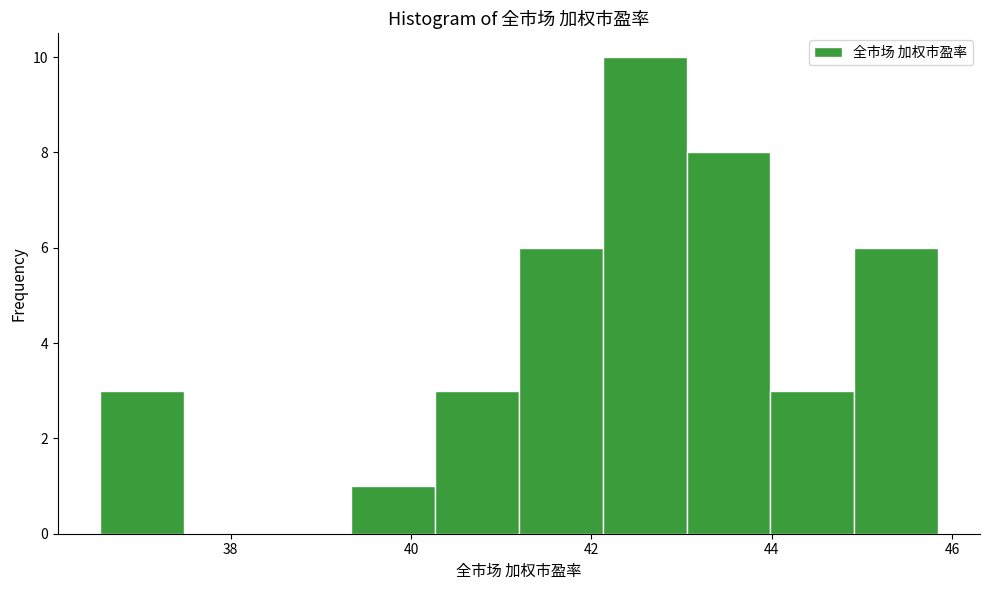

Which range on the x-axis has the tallest bar?

42.2 to 43.0